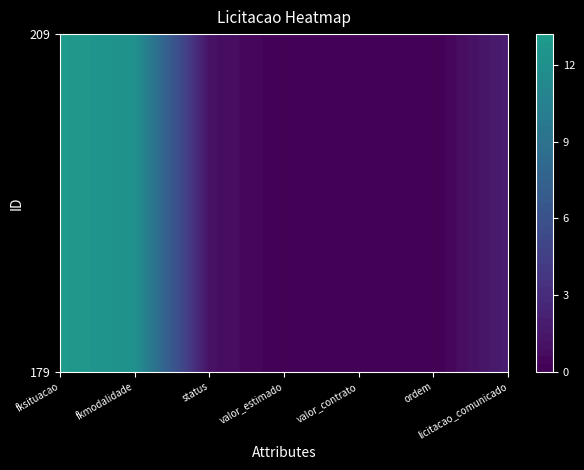

At which label does 179 reach its peak?

fksituacao